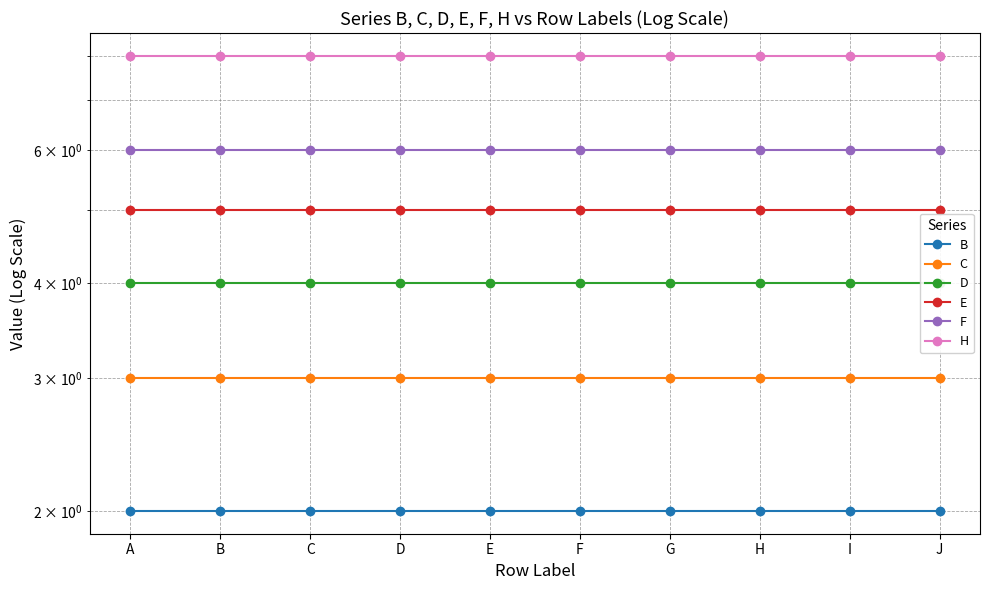

True or false: D and E cross at least once.

False